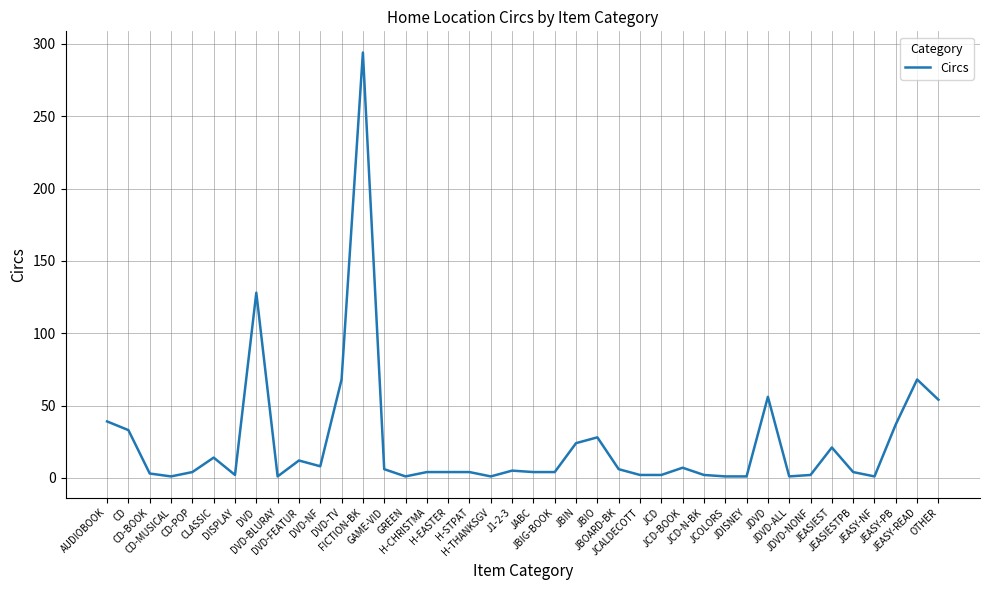

What is the difference between the maximum and minimum values?

293